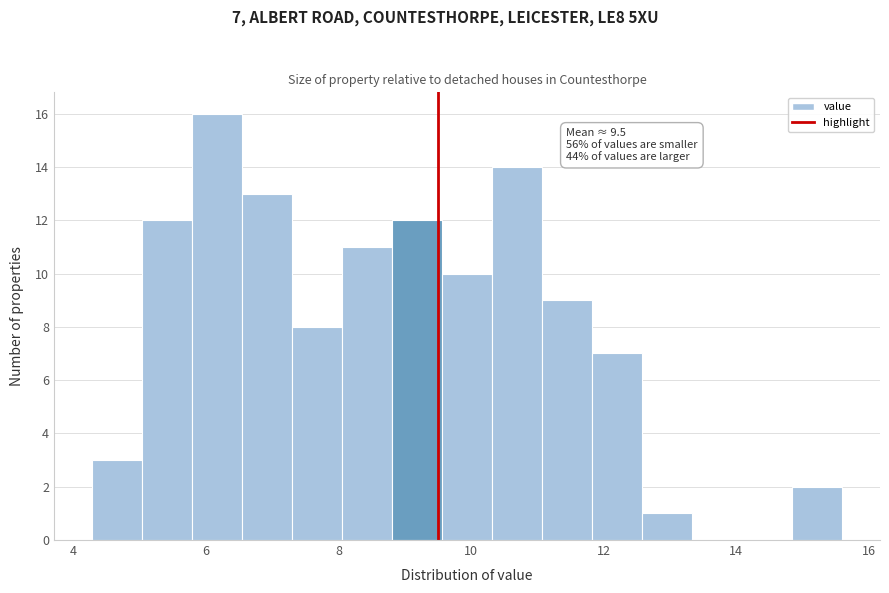

Around what value on the x-axis is the tallest bar? Give the approximate position of its centre, as read against the axis.

6.2